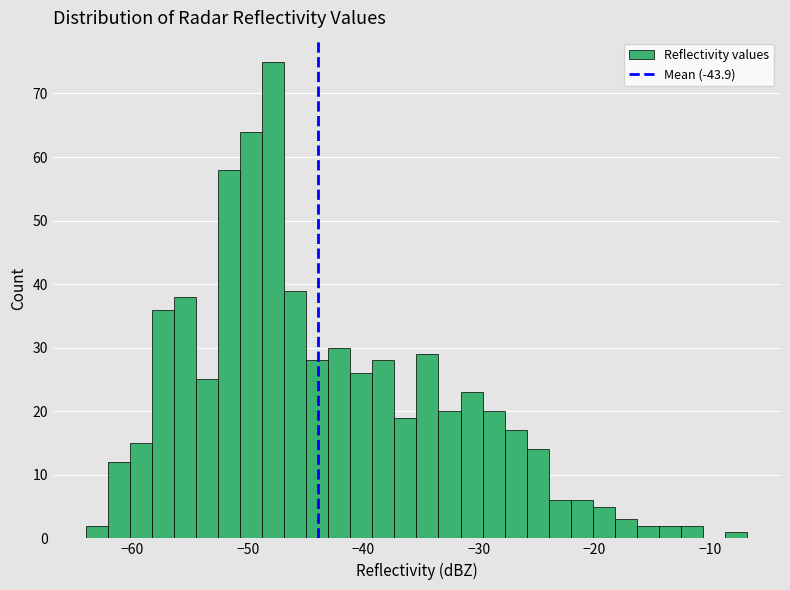

Read against the x-axis, roughly where is the centre of the tallest bar?

-48